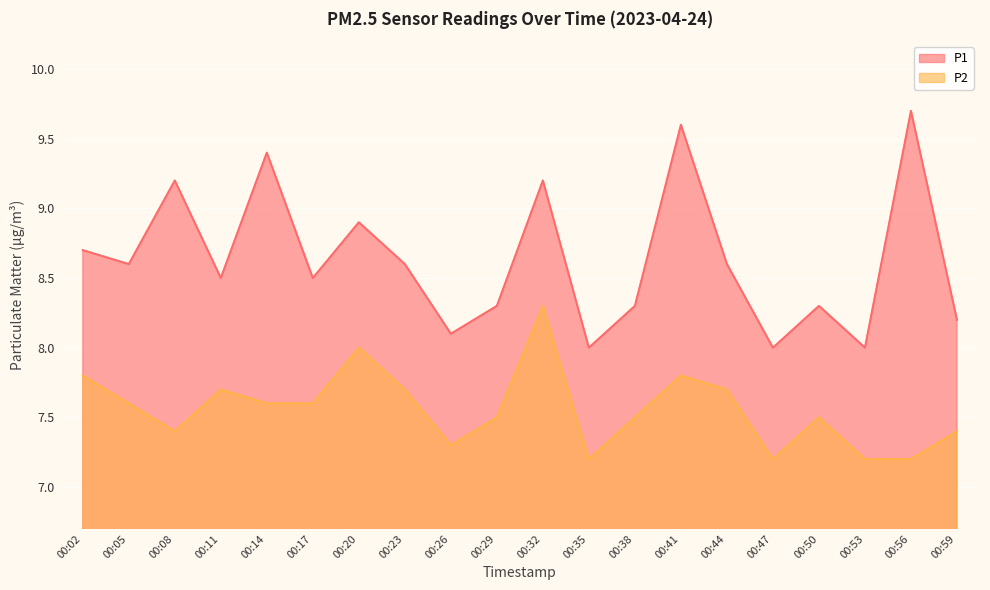

True or false: P2 and P1 cross at least once.

False